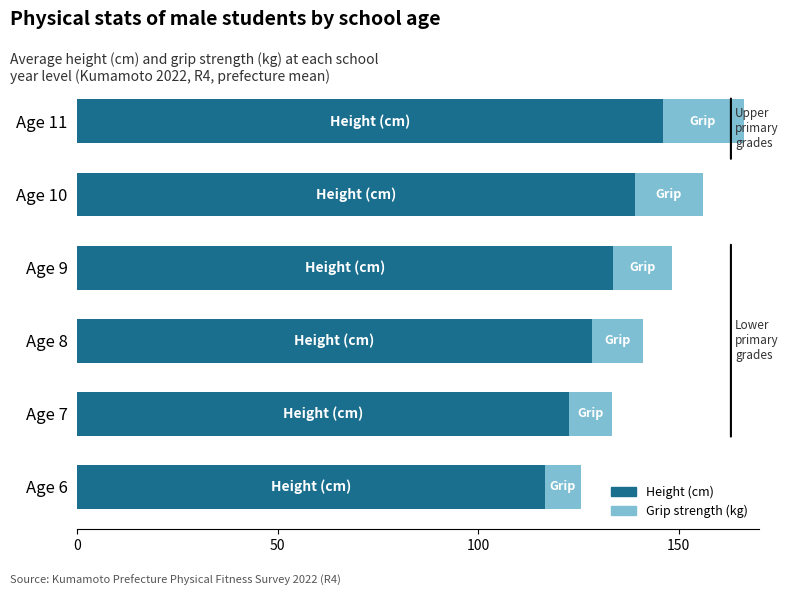

At which category is the sum across all series the highest?

Age 11